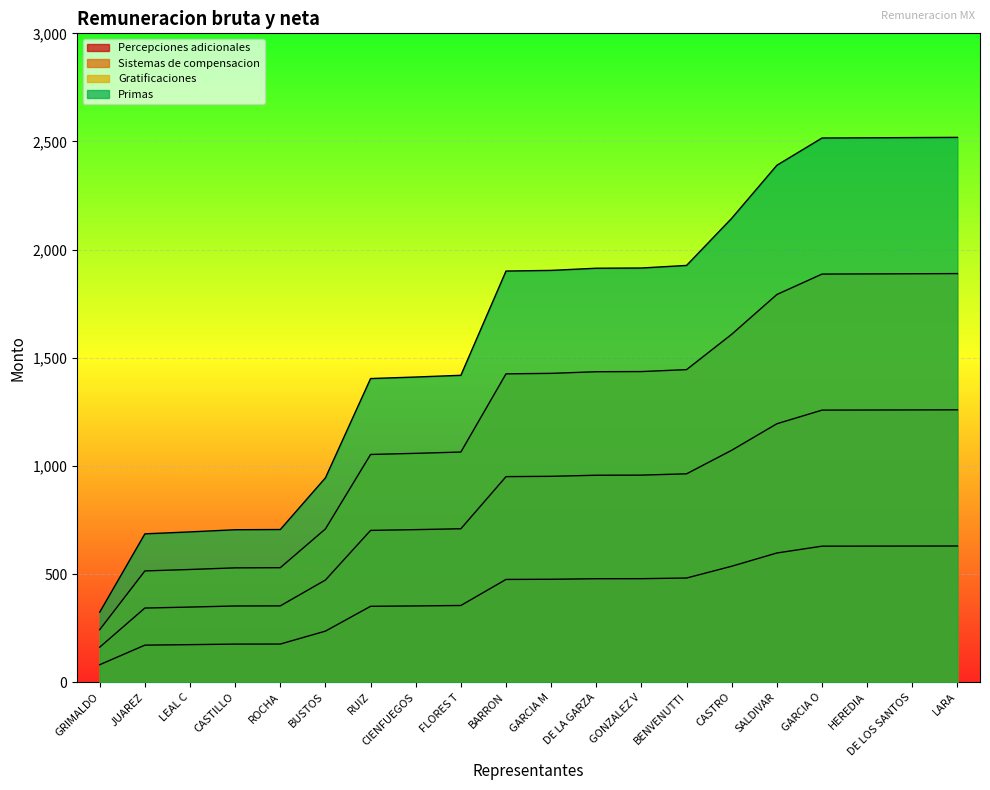

Which series has the largest total across all categories?

Primas